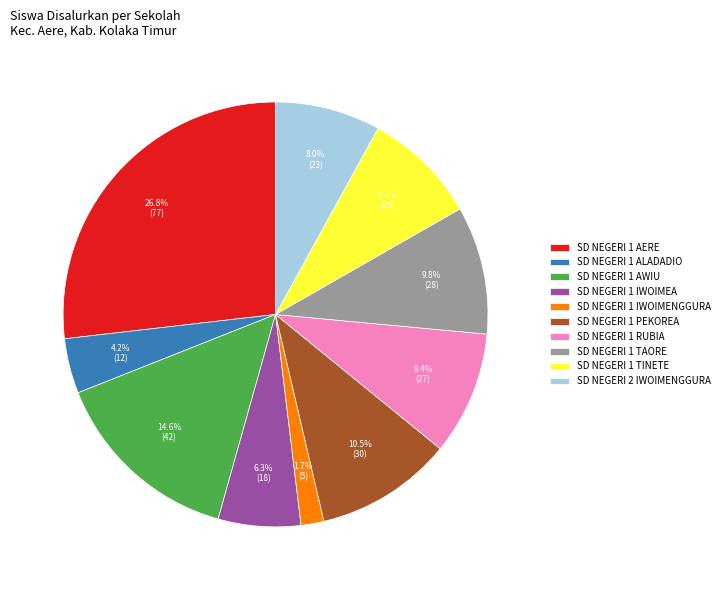

What portion of the pie excludes SD NEGERI 1 AWIU?

85.4%